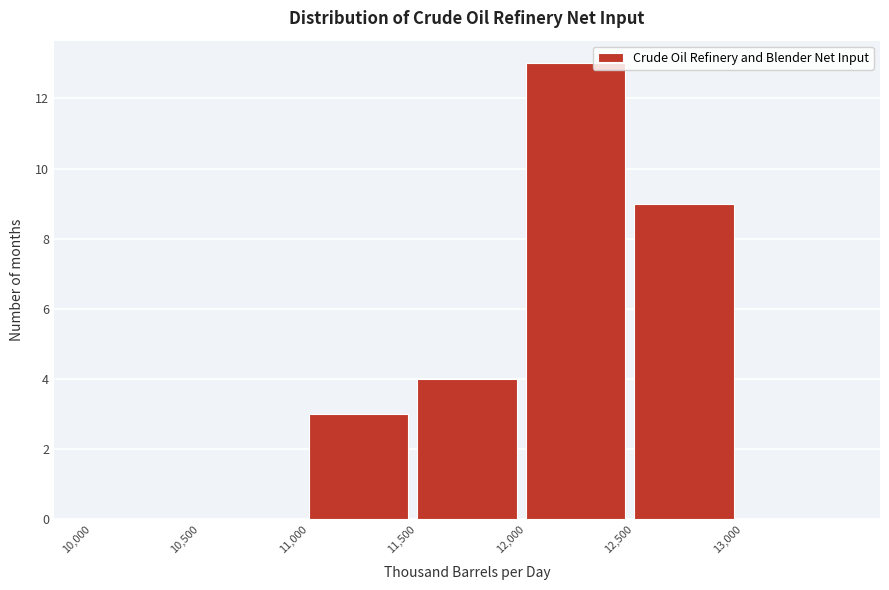

What is the height of the bar covering 12000 to 12500 on the x-axis? The values are not printed on the chart, so give them approximately, as read against the axis.

13